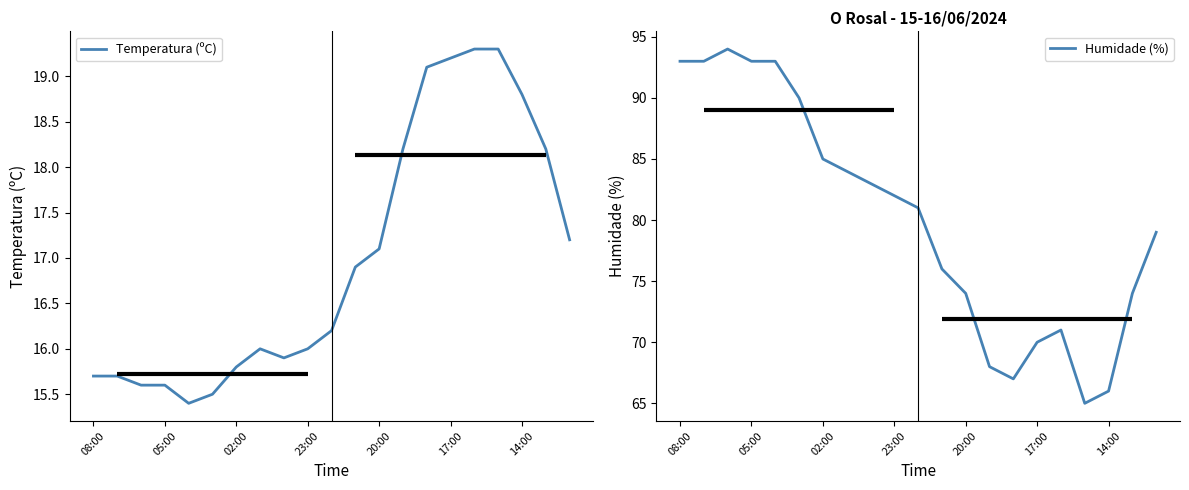

How many lines are shown in the chart?

2